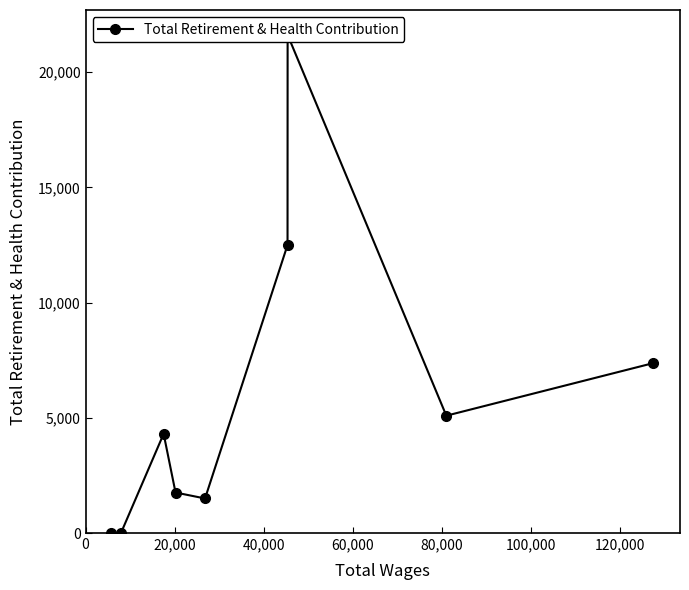

What is the difference between the maximum and minimum values?

21621